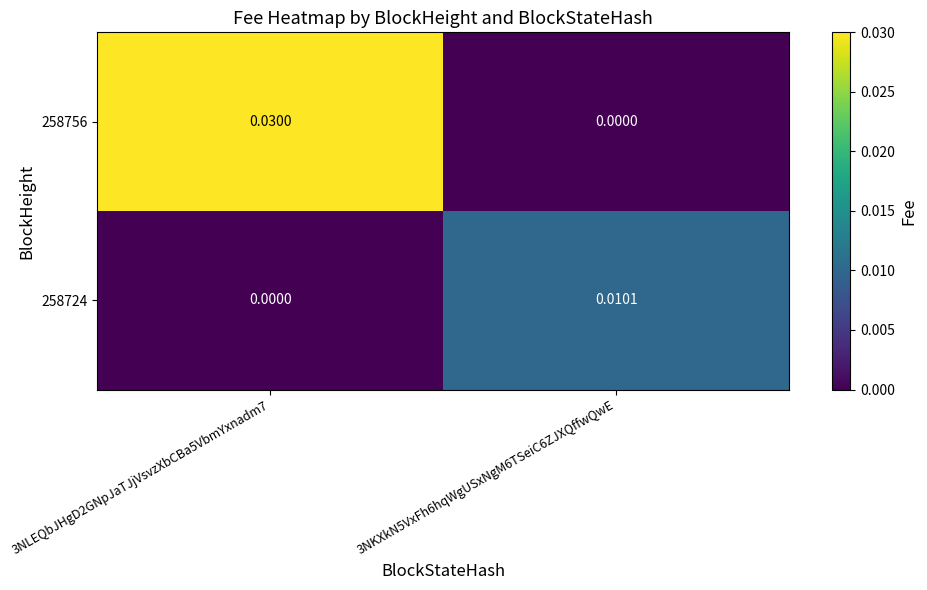

Is the value of 258756 at 3NLEQbJHgD2GNpJaTJjVsvzXbCBa5VbmYxnadm7 greater than the value of 258724 at 3NKXkN5VxFh6hqWgUSxNgM6TSeiC6ZJXQffwQwE?

Yes